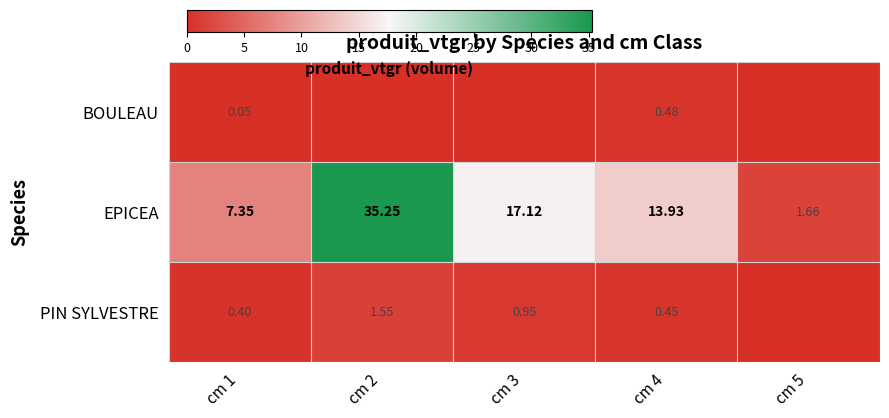

Between cm 5 and cm 4, which is larger?

cm 4